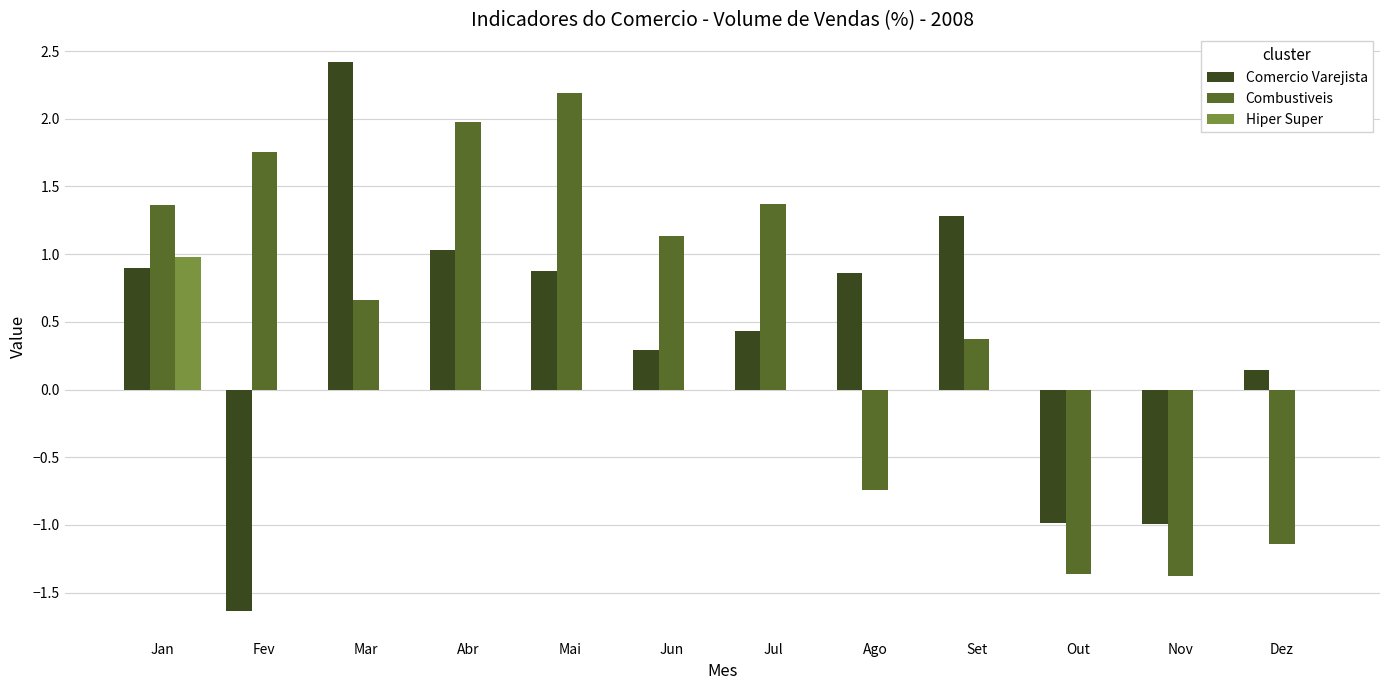

Between Out and Dez, which series saw the biggest shift?

Comercio Varejista